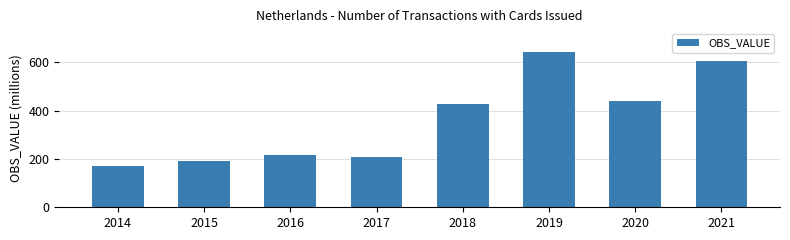

What is the average value?

362.4